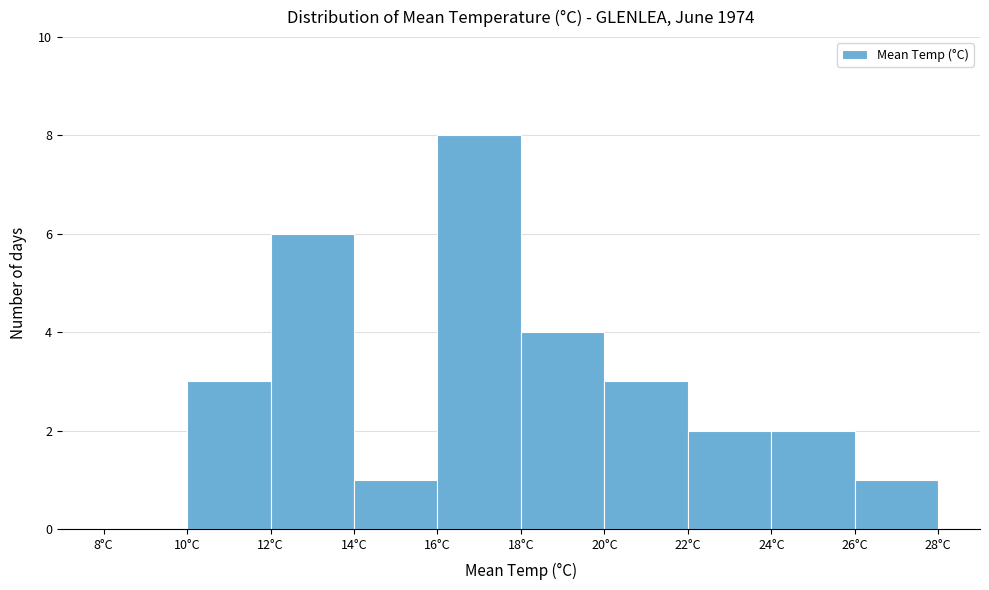

Over which range of the x-axis is the bar tallest?

16 to 18